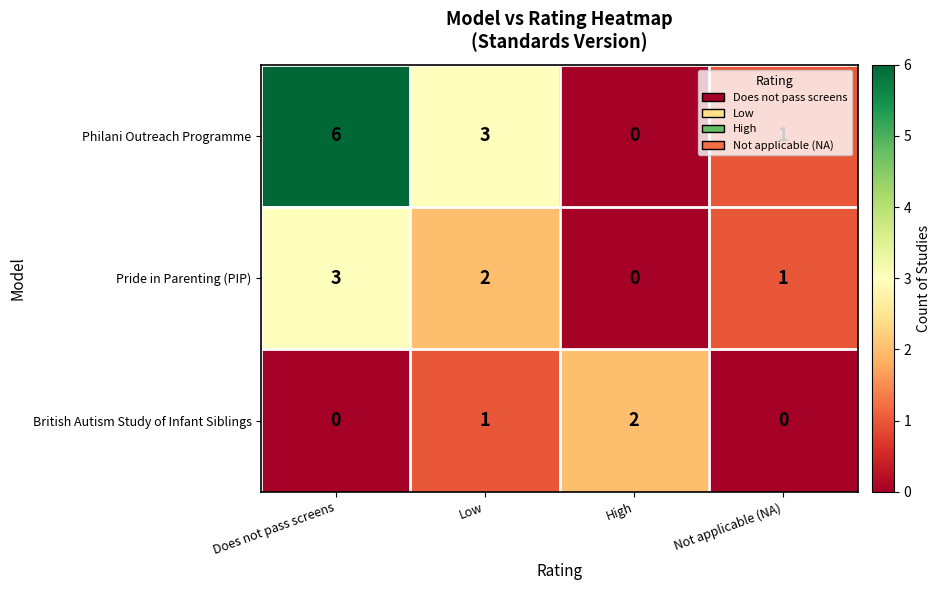

Which series has the widest spread of values?

Philani Outreach Programme